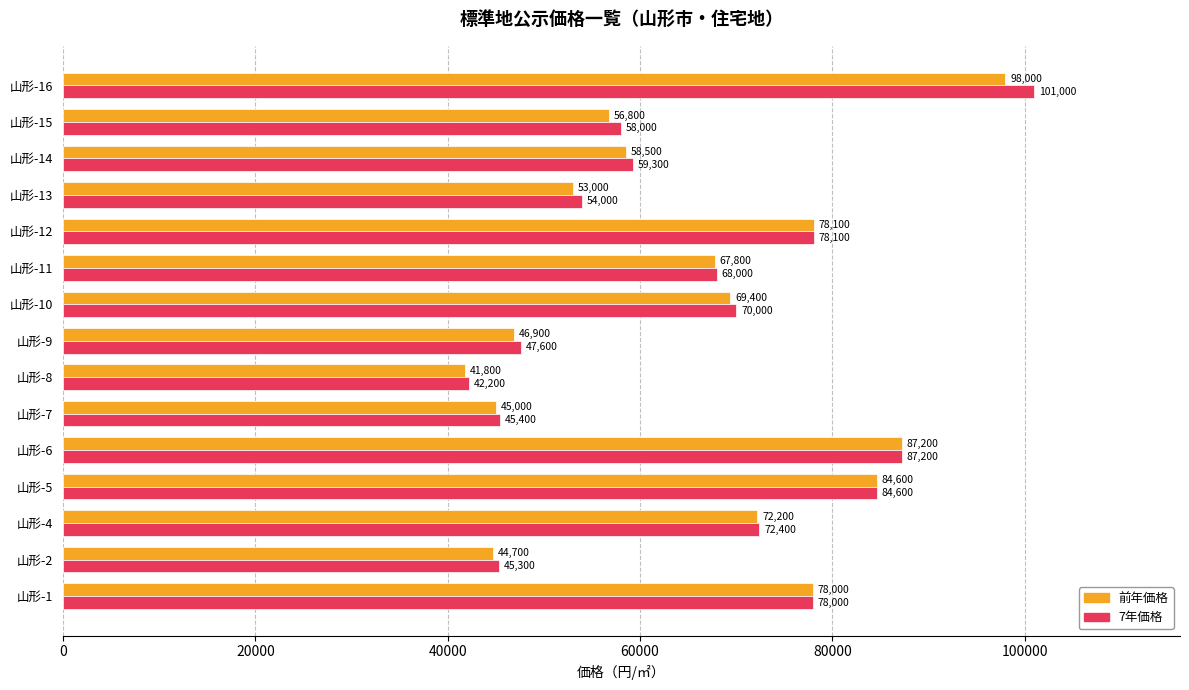

List the labels in order of 7年価格 value, smallest first.

山形-8, 山形-2, 山形-7, 山形-9, 山形-13, 山形-15, 山形-14, 山形-11, 山形-10, 山形-4, 山形-1, 山形-12, 山形-5, 山形-6, 山形-16